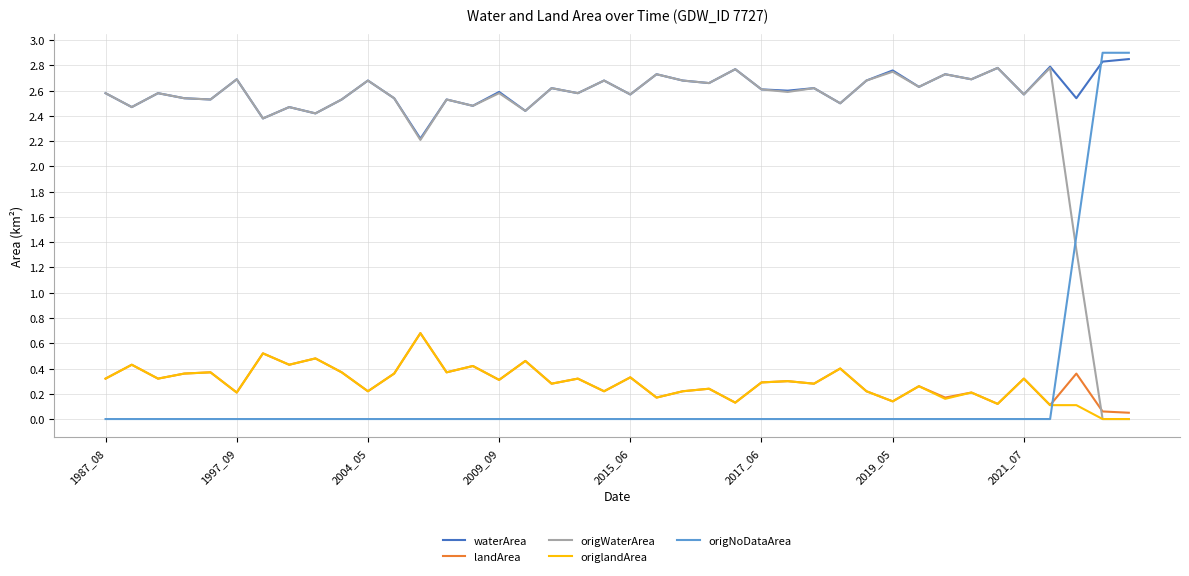

True or false: landArea and waterArea intersect in this chart.

False